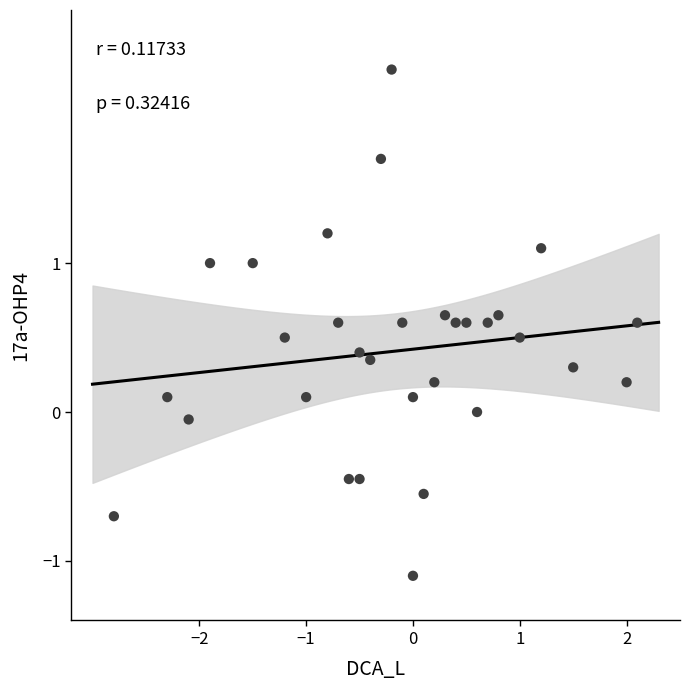

What is the range of Y values (max minus min)?

3.4